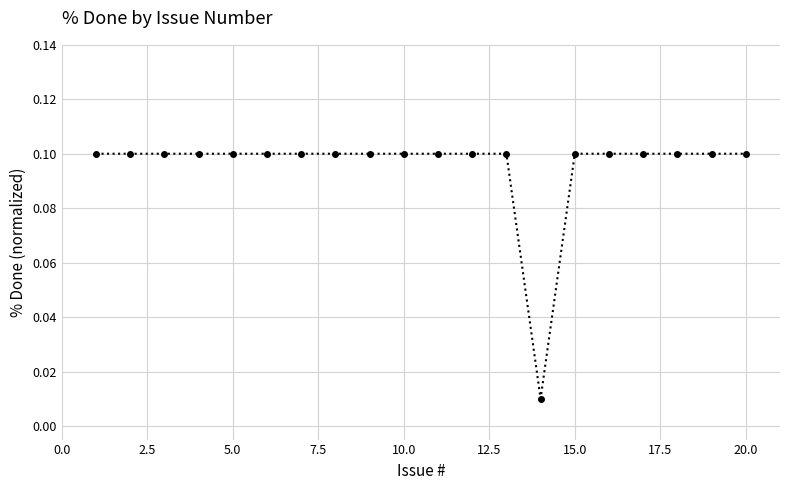

How many values are between 0 and 1?

20